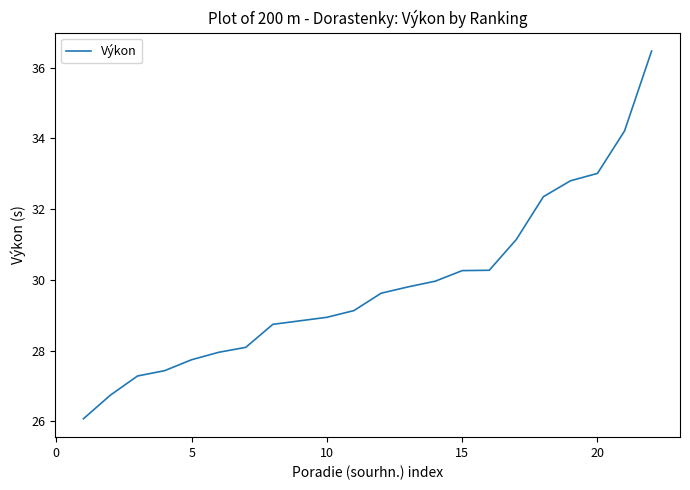

What is the greatest value displayed?

36.5